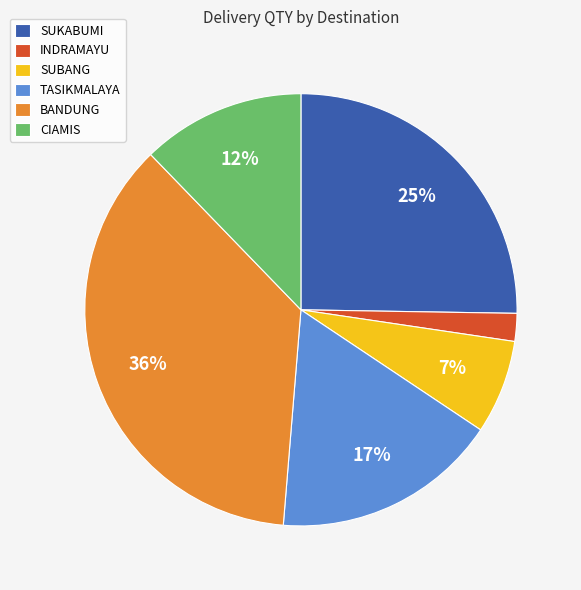

What percentage is the INDRAMAYU slice, to the nearest percent?

2%